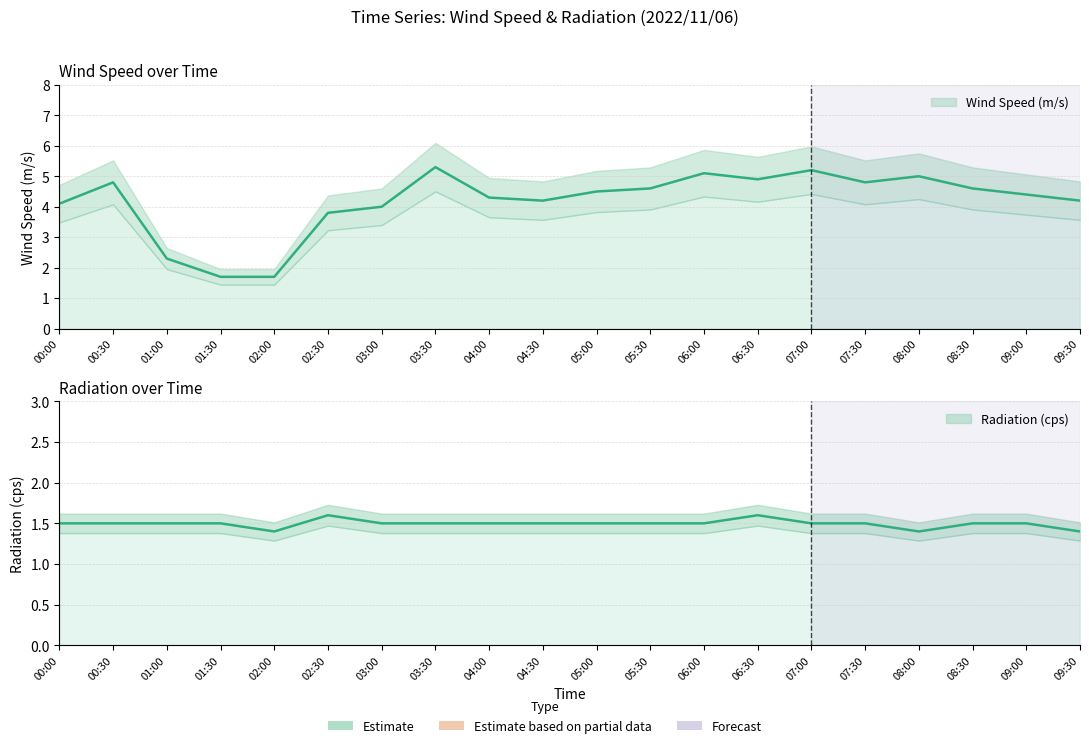

What value does the Wind Speed (m/s) series have at 03:00?

4.0